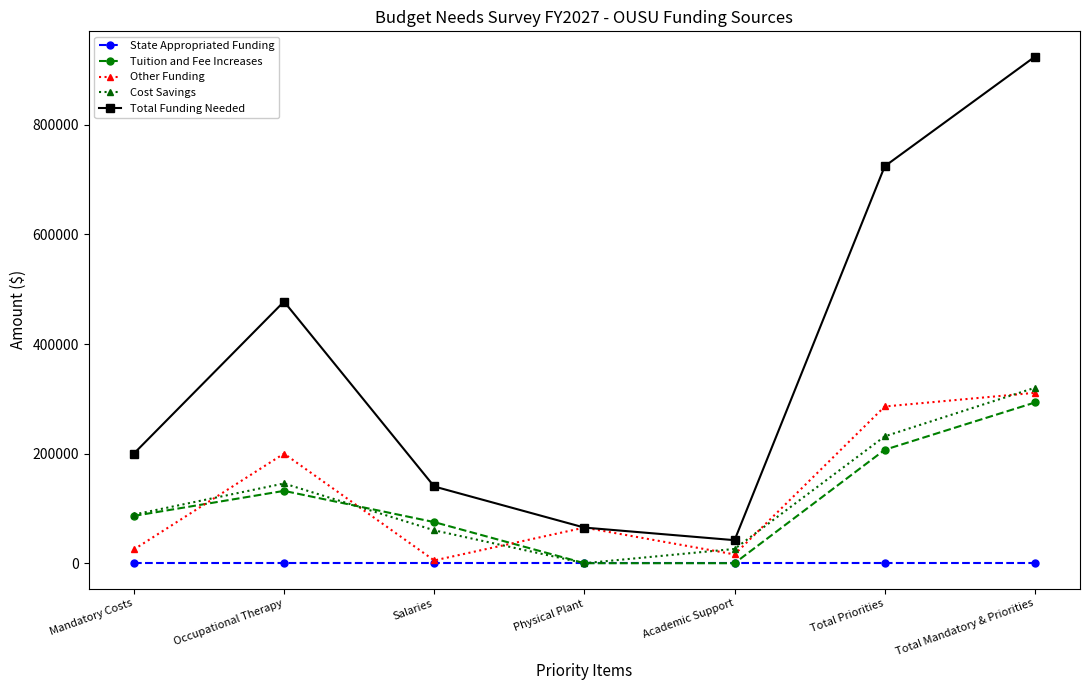

At which category does Other Funding reach its first local peak?

Occupational Therapy